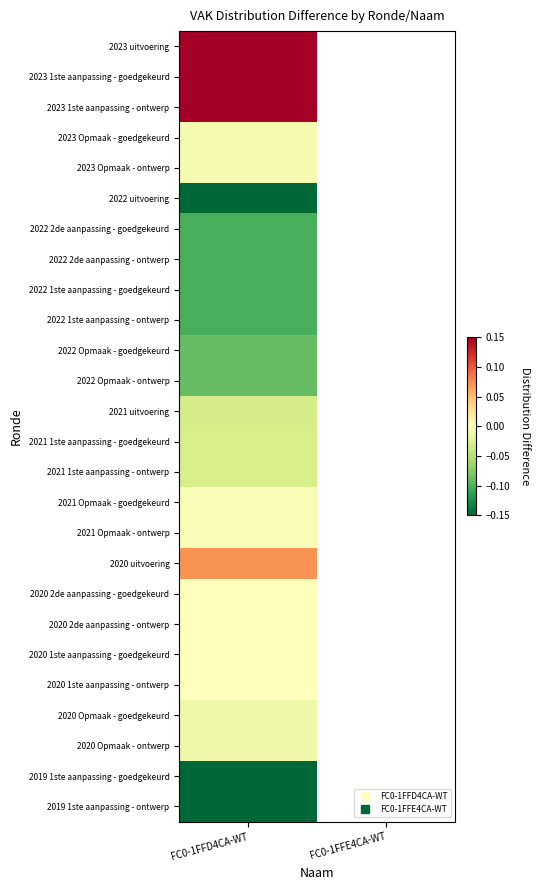

List the series in order of their peak value, highest first.

2023 uitvoering, 2023 1ste aanpassing - goedgekeurd, 2023 1ste aanpassing - ontwerp, 2020 uitvoering, 2020 2de aanpassing - goedgekeurd, 2020 2de aanpassing - ontwerp, 2020 1ste aanpassing - goedgekeurd, 2020 1ste aanpassing - ontwerp, 2021 Opmaak - goedgekeurd, 2021 Opmaak - ontwerp, 2023 Opmaak - goedgekeurd, 2023 Opmaak - ontwerp, 2020 Opmaak - goedgekeurd, 2020 Opmaak - ontwerp, 2021 1ste aanpassing - goedgekeurd, 2021 1ste aanpassing - ontwerp, 2021 uitvoering, 2022 Opmaak - goedgekeurd, 2022 Opmaak - ontwerp, 2022 2de aanpassing - goedgekeurd, 2022 2de aanpassing - ontwerp, 2022 1ste aanpassing - goedgekeurd, 2022 1ste aanpassing - ontwerp, 2022 uitvoering, 2019 1ste aanpassing - goedgekeurd, 2019 1ste aanpassing - ontwerp